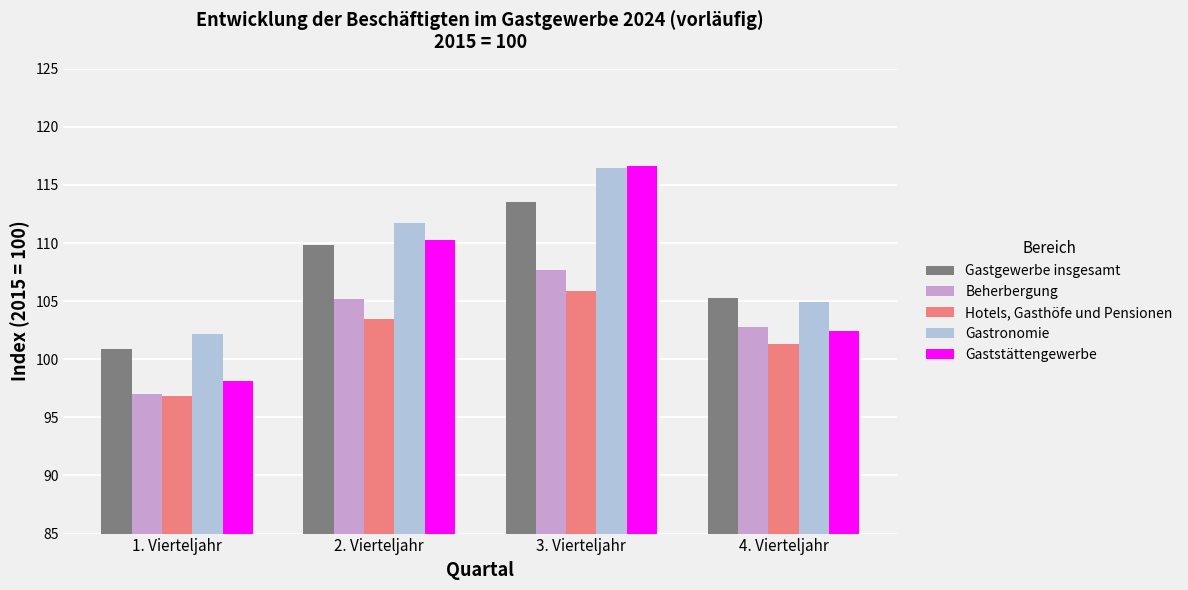

What is the value of the Gaststättengewerbe bar at the 4th from the left?

102.4